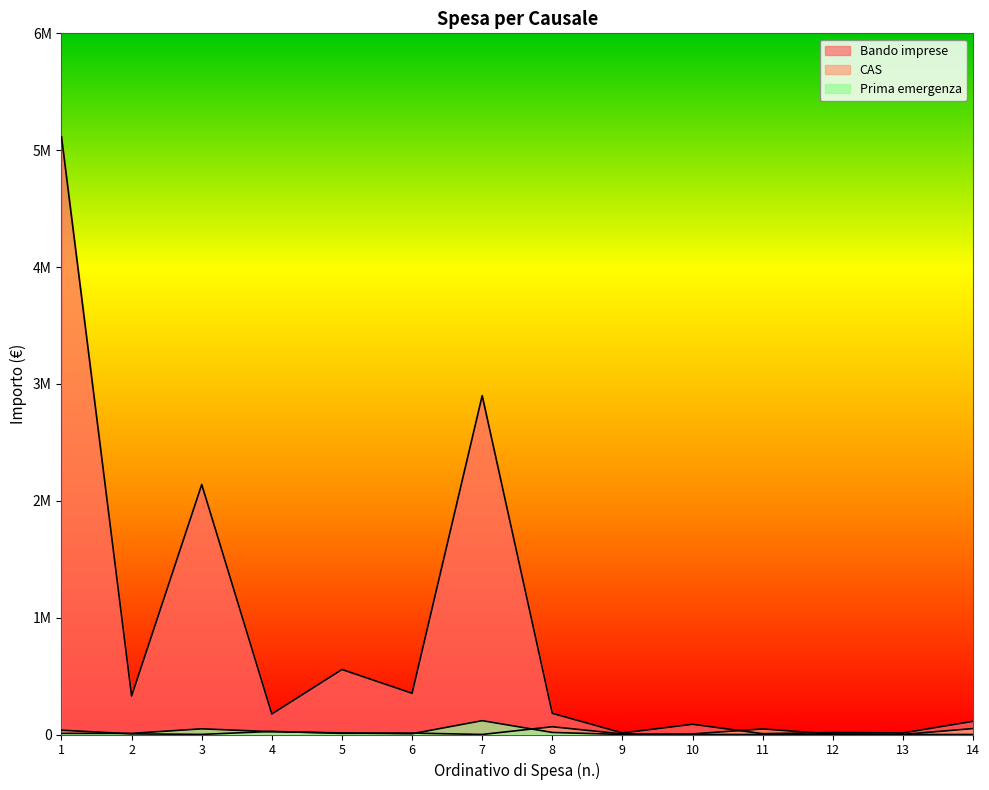

Reading left to right, transcribe all the data shown in this chart.

Bando imprese: 5114929.0	329770.4	2139273.1	175333.9	556267.1	352775.3	2899993.9	181104.1	13240.4	87469.7	7038.9	16707.4	13440.6	112656.2
CAS: 36800.0	5440.0	800.0	26600.0	9800.0	12200.0	400.0	66410.0	4600.0	5200.0	47498.0	4000.0	400.0	50863.0
Prima emergenza: 9583.0	9531.9	48540.1	23933.8	13590.7	6350.4	118212.1	17653.0	0.0	0.0	0.0	0.0	0.0	0.0